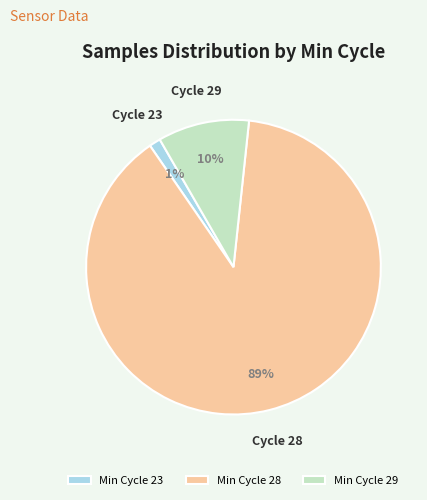

Is it true that Min Cycle 29 is 10% of the pie?

True